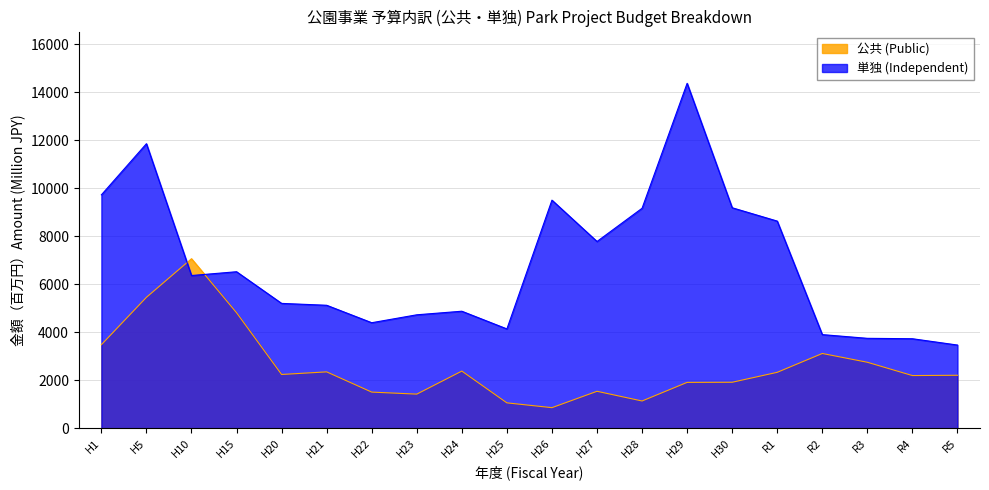

What is the value of the 単独 (Independent) point at the 12th from the left?

7780